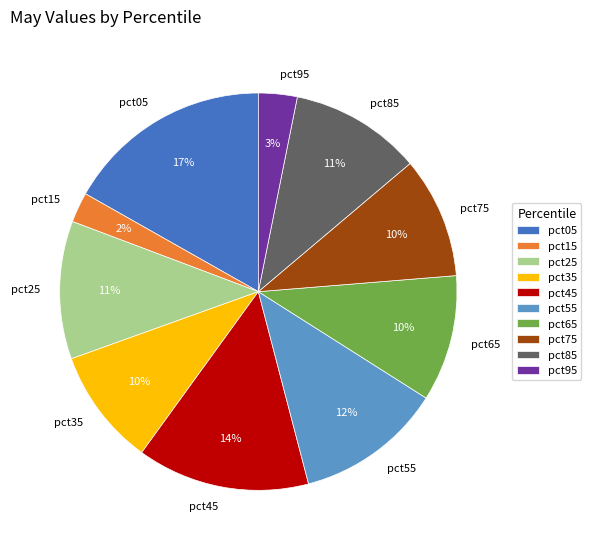

Between pct85 and pct75, which is larger?

pct85